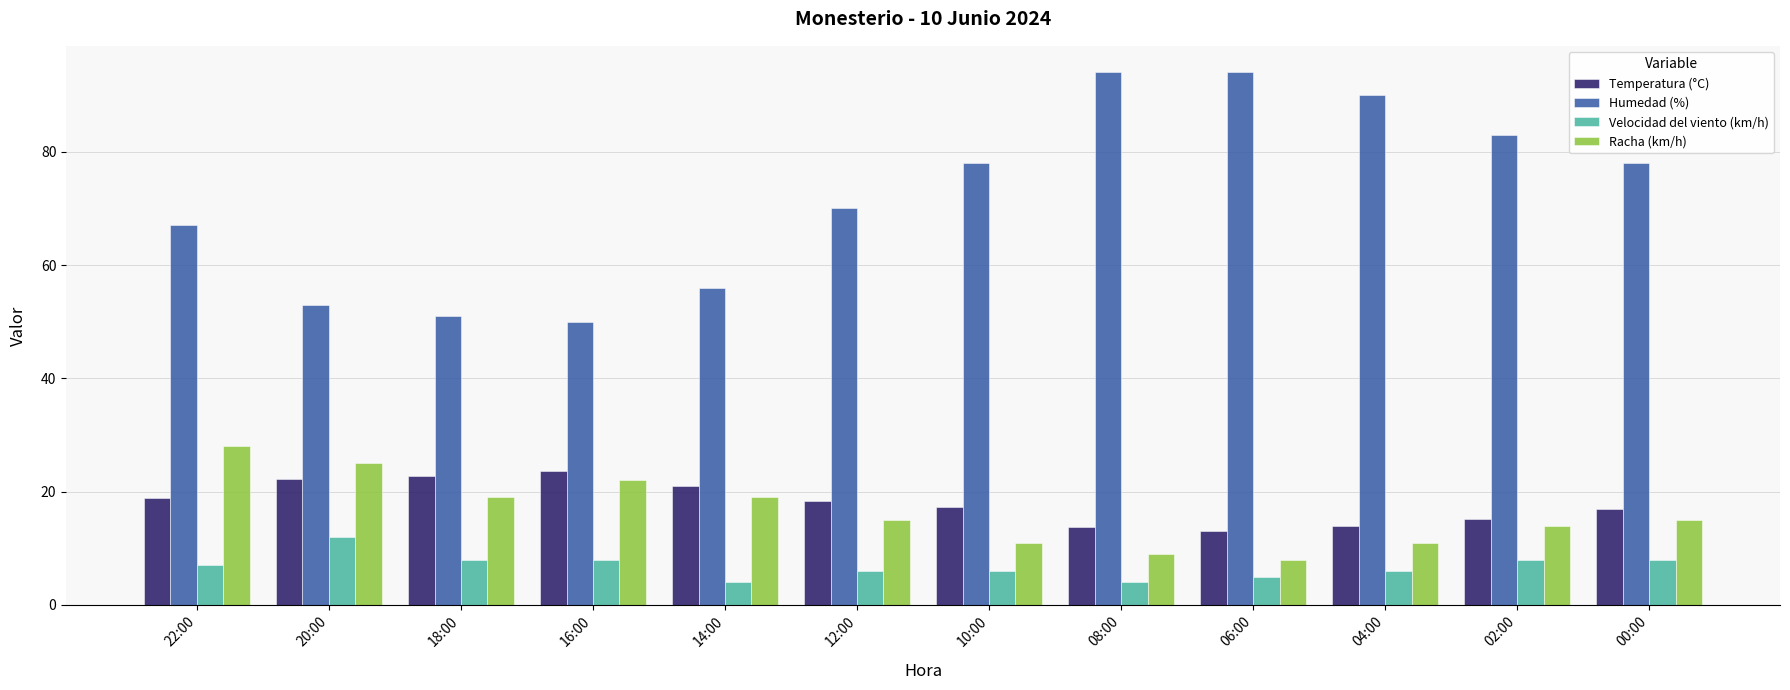

Is the value of Temperatura (°C) at 00:00 greater than the value of Velocidad del viento (km/h) at 04:00?

Yes